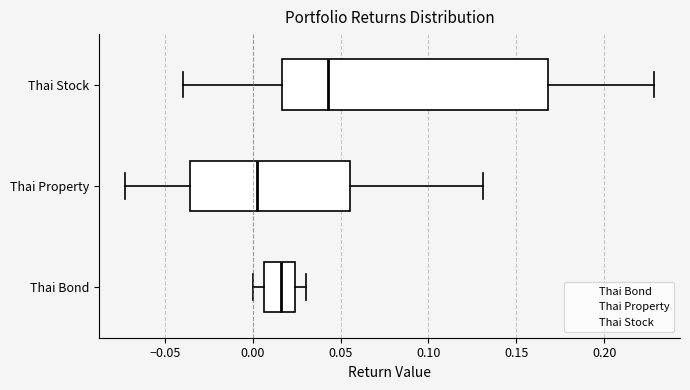

Reading bottom to top, transcribe this box plot: for each box, give where its median line is, the range the box spans, and where its two whiskers end, as read against the x-axis. The values are not printed on the chart, so give them approximately, as read against the axis.

Thai Bond: median 0.015, box 0.005 to 0.025, whiskers 0.000 to 0.030
Thai Property: median 0.000, box -0.035 to 0.055, whiskers -0.070 to 0.130
Thai Stock: median 0.045, box 0.015 to 0.170, whiskers -0.040 to 0.230